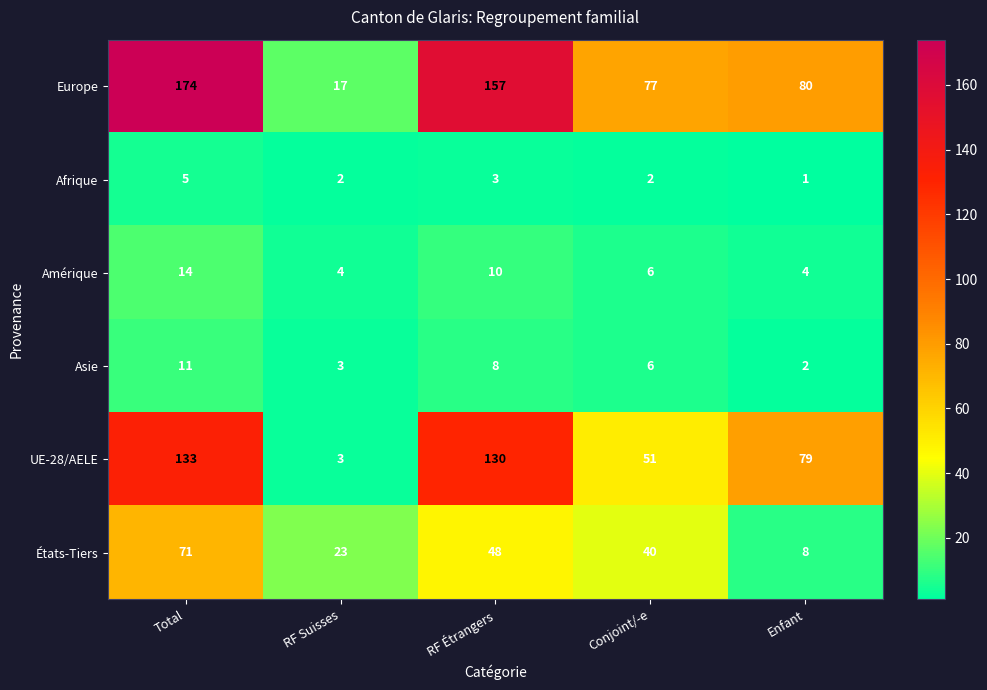

Count the number of data series in this chart.

6